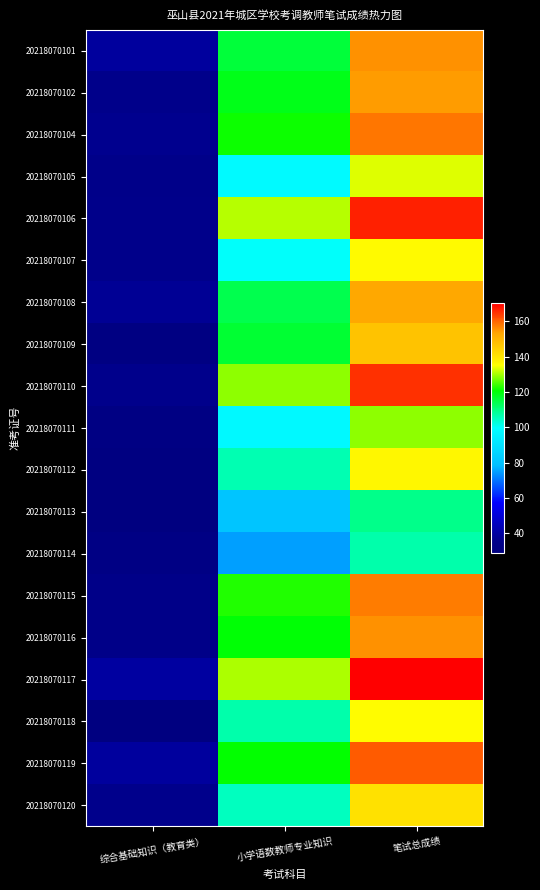

At how many categories does at least one series exceed 42?

2